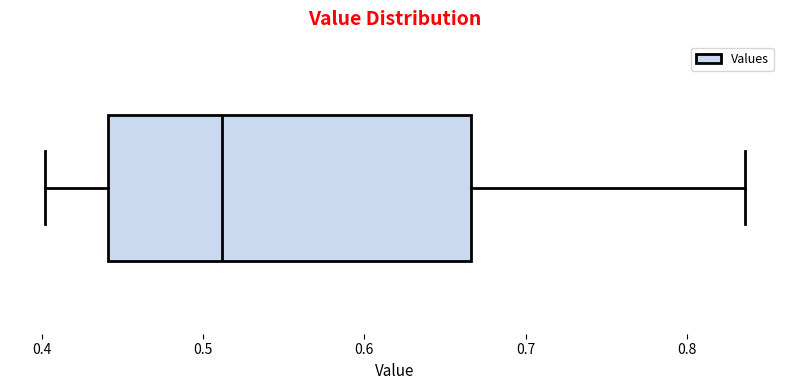

Transcribe this box plot: give where the median line is, the range the box spans, and where the two whiskers end, as read against the x-axis. The values are not printed on the chart, so give them approximately, as read against the axis.

median 0.51, box 0.44 to 0.67, whiskers 0.40 to 0.84